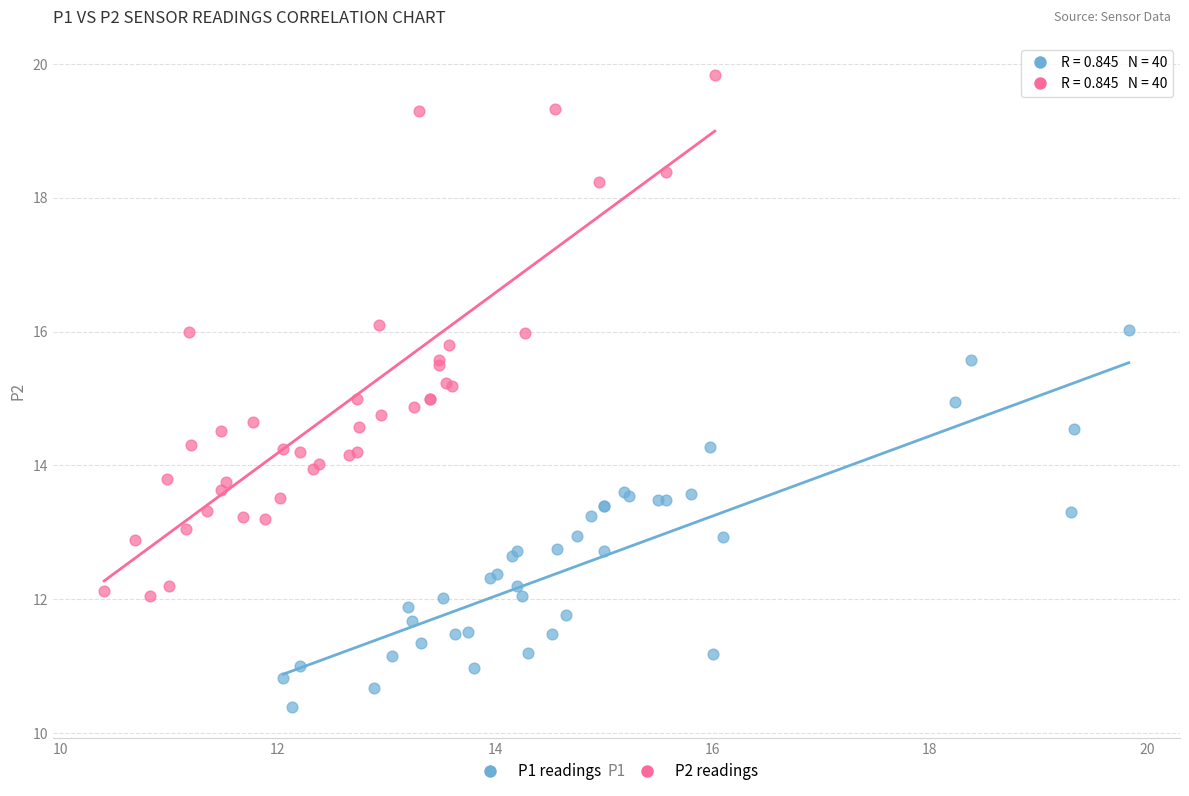

Which series reaches the minimum Y coordinate?

P1 readings